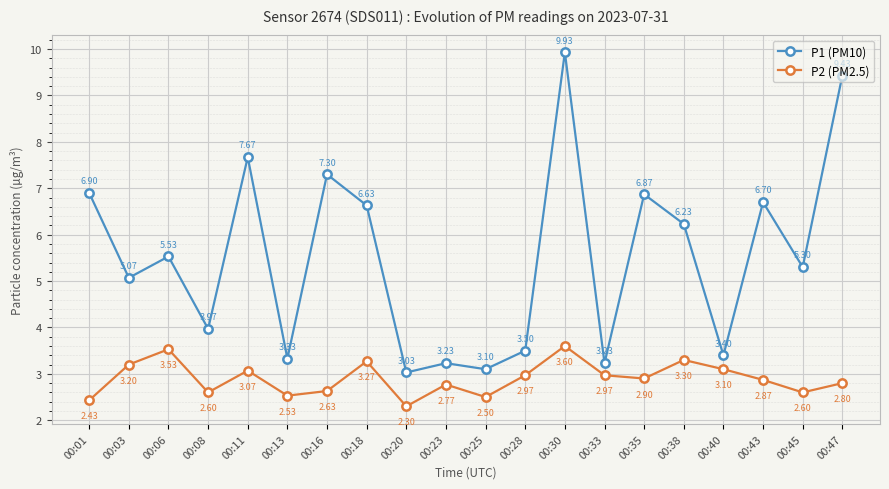

What is the value of the P2 (PM2.5) point at the 13th from the left?

3.6